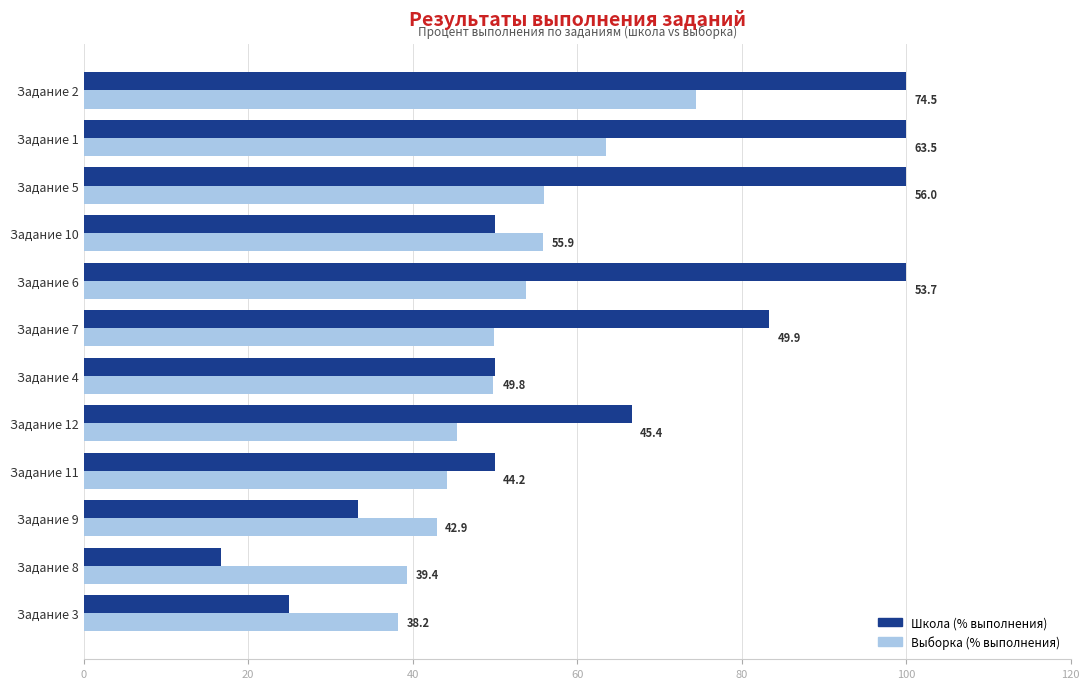

How many values in the Школа (% выполнения) series are below 66?

6